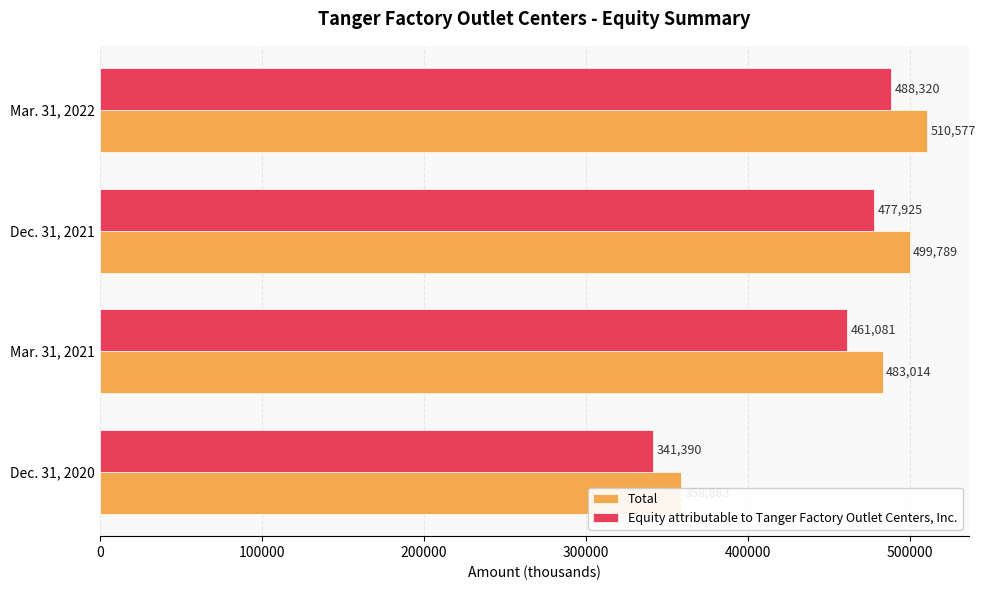

Between Mar. 31, 2022 and Mar. 31, 2021, which is larger?

Mar. 31, 2022